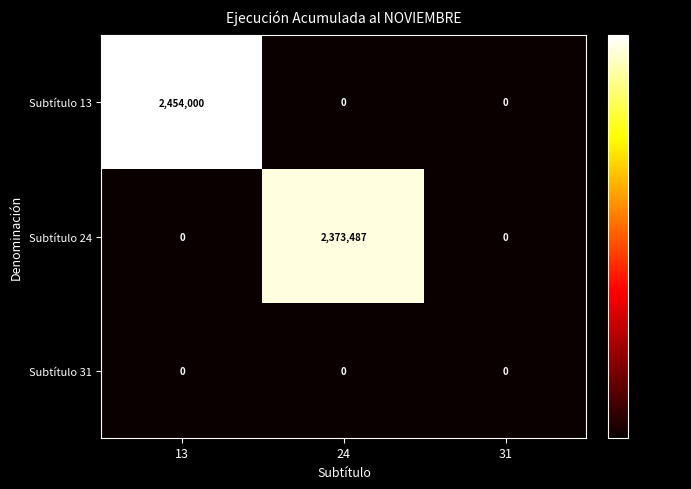

Reading left to right, transcribe all the data shown in this chart.

Subtítulo 13: 13=2454000	24=0	31=0
Subtítulo 24: 13=0	24=2373487	31=0
Subtítulo 31: 13=0	24=0	31=0